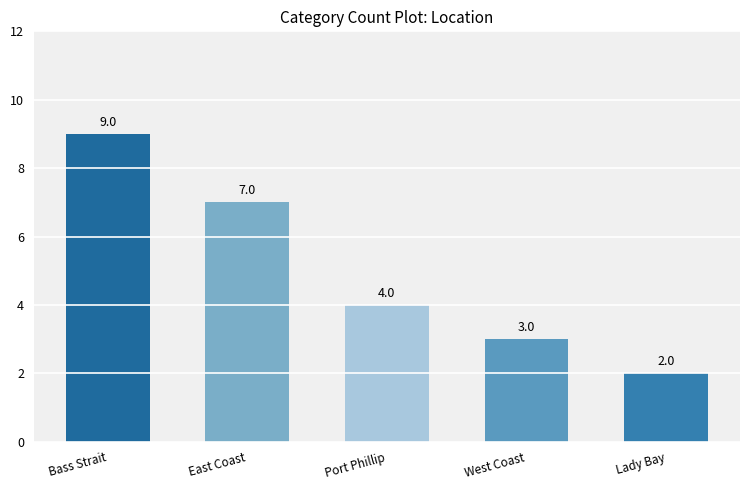

List the labels in order of value, smallest first.

Lady Bay, West Coast, Port Phillip, East Coast, Bass Strait